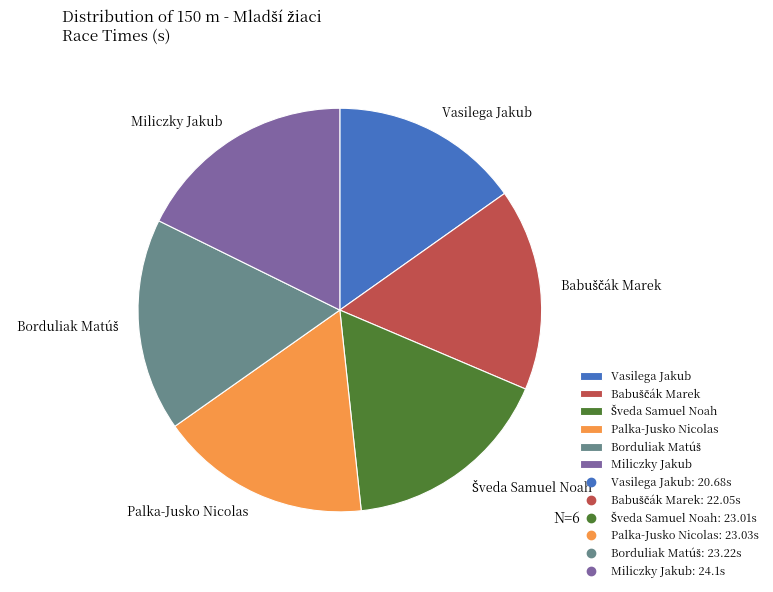

Is Miliczky Jakub the majority of the pie?

No